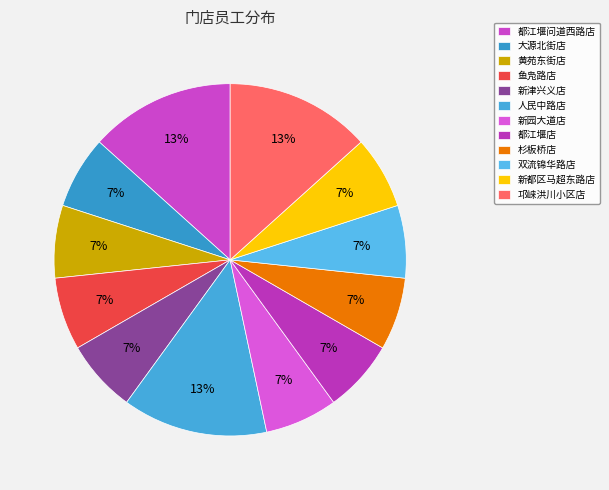

To the nearest percent, what is the combined percentage of 都江堰问道西路店 and 双流锦华路店?

20%